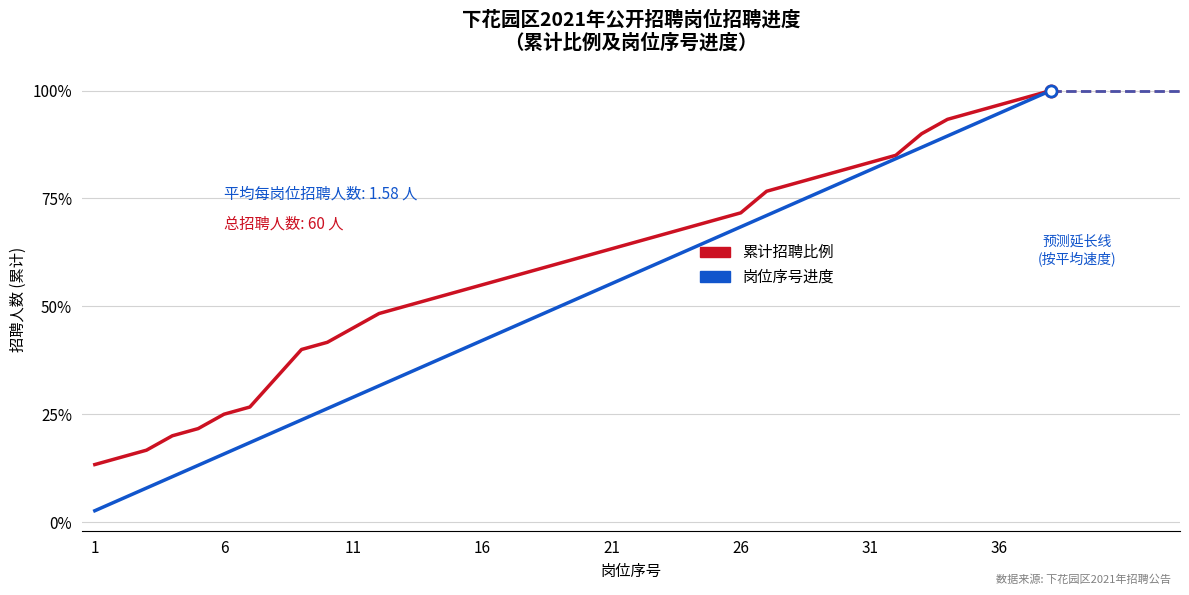

Which series has the largest range (max minus min)?

岗位序号进度